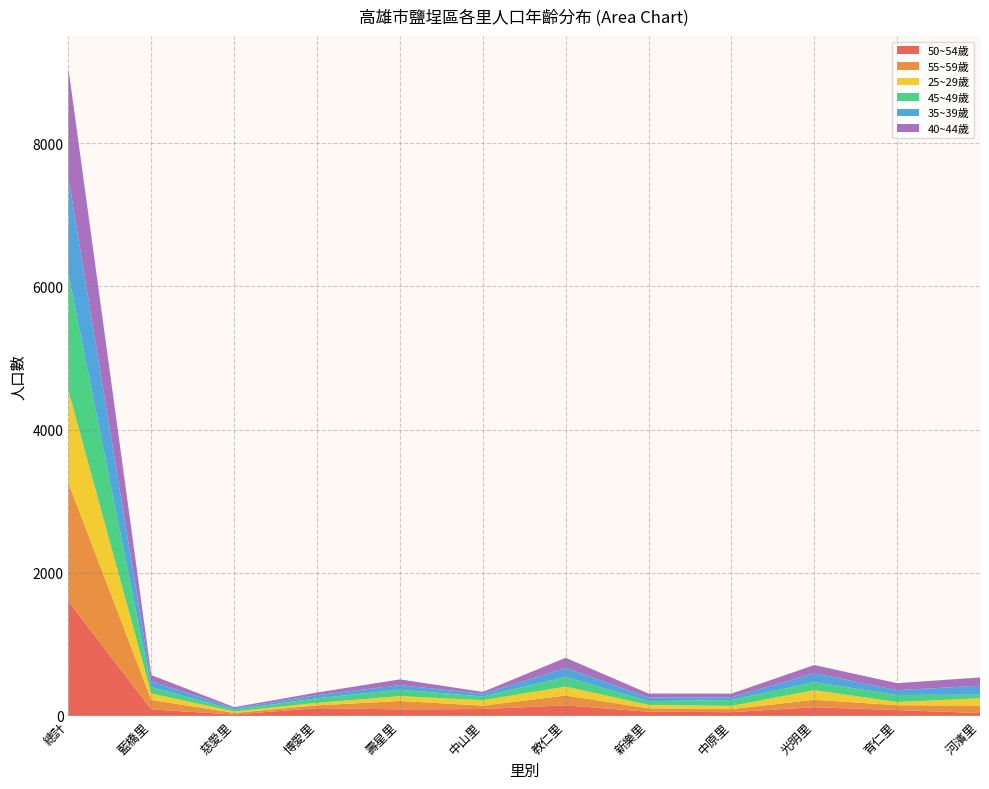

Reading right to left, transcribe all the data shown in this chart.

50~54歲_合計: 河濱里=40	育仁里=81	光明里=121	中原里=52	新樂里=58	教仁里=147	中山里=96	壽星里=91	博愛里=108	慈愛里=19	藍橋里=90	總計=1601
55~59歲_合計: 河濱里=104	育仁里=68	光明里=104	中原里=42	新樂里=47	教仁里=138	中山里=47	壽星里=117	博愛里=39	慈愛里=22	藍橋里=133	總計=1652
25~29歲_合計: 河濱里=102	育仁里=45	光明里=134	中原里=45	新樂里=48	教仁里=124	中山里=76	壽星里=68	博愛里=35	慈愛里=20	藍橋里=91	總計=1293
45~49歲_合計: 河濱里=51	育仁里=98	光明里=113	中原里=83	新樂里=52	教仁里=134	中山里=52	壽星里=90	博愛里=64	慈愛里=26	藍橋里=87	總計=1628
35~39歲_合計: 河濱里=124	育仁里=67	光明里=125	中原里=38	新樂里=53	教仁里=128	中山里=37	壽星里=64	博愛里=43	慈愛里=20	藍橋里=82	總計=1346
40~44歲_合計: 河濱里=116	育仁里=98	光明里=113	中原里=51	新樂里=54	教仁里=141	中山里=27	壽星里=80	博愛里=37	慈愛里=15	藍橋里=87	總計=1525